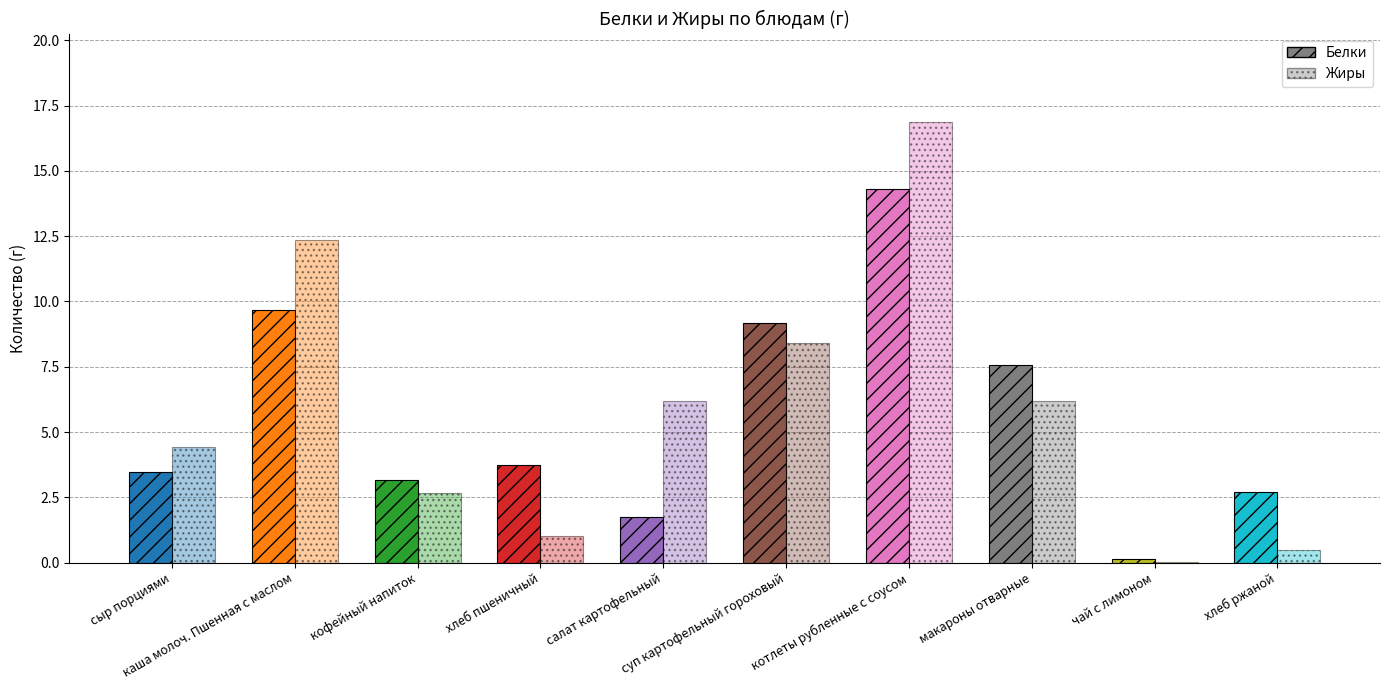

What is the average value of the Жиры series?

5.9